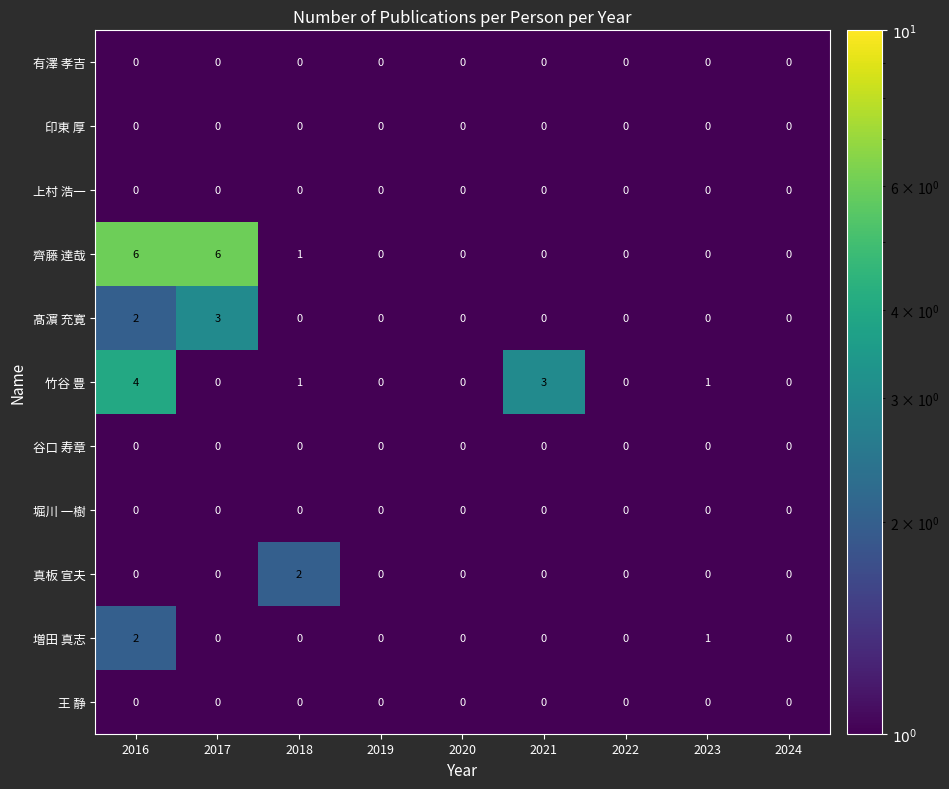

At which category is the sum across all series the highest?

2016